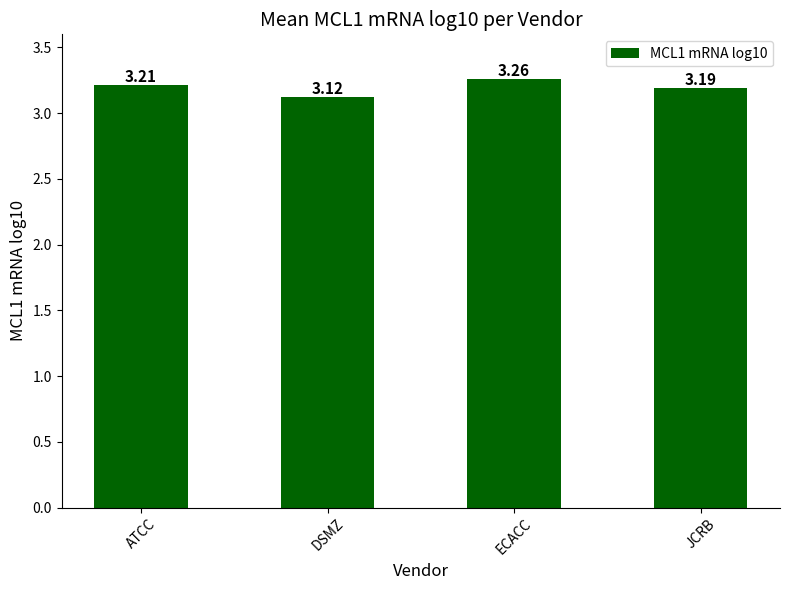

What is the label of the 2nd bar from the left?

DSMZ